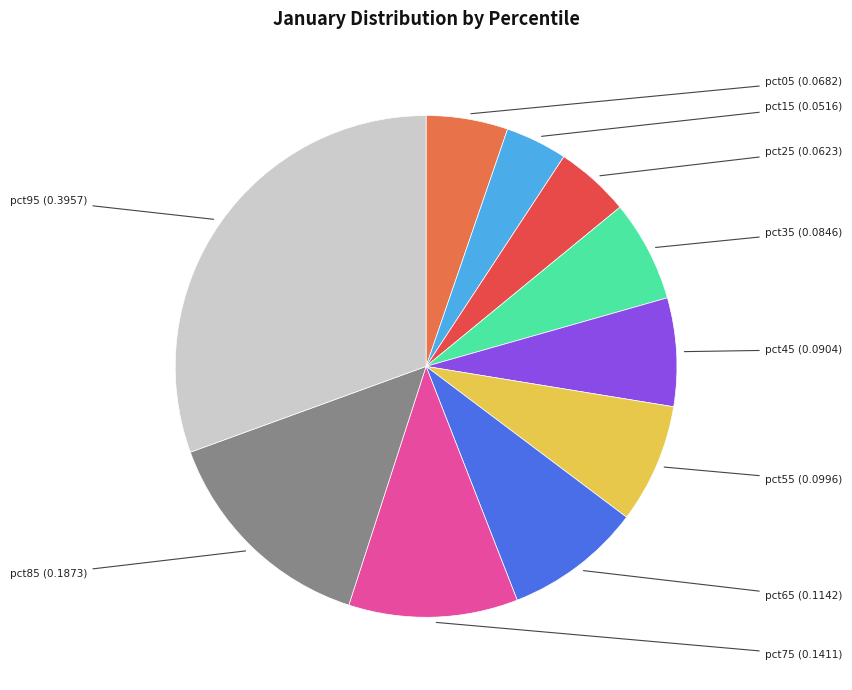

Does any single category account for the majority?

No